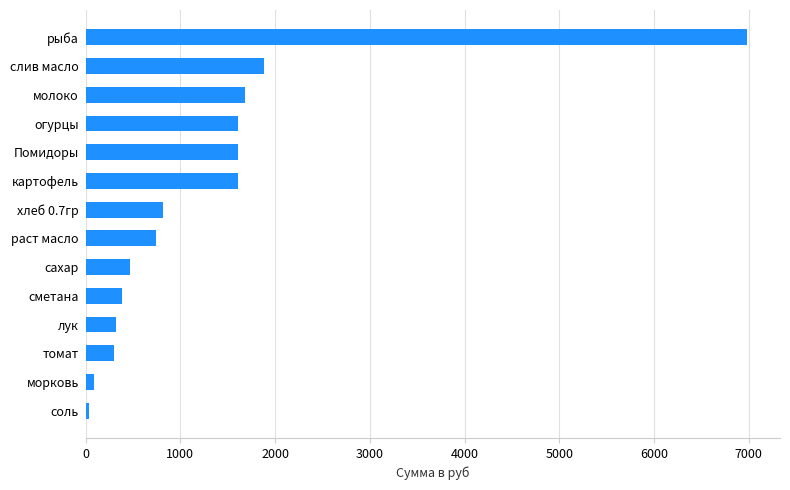

Which label corresponds to the largest value in the chart?

рыба